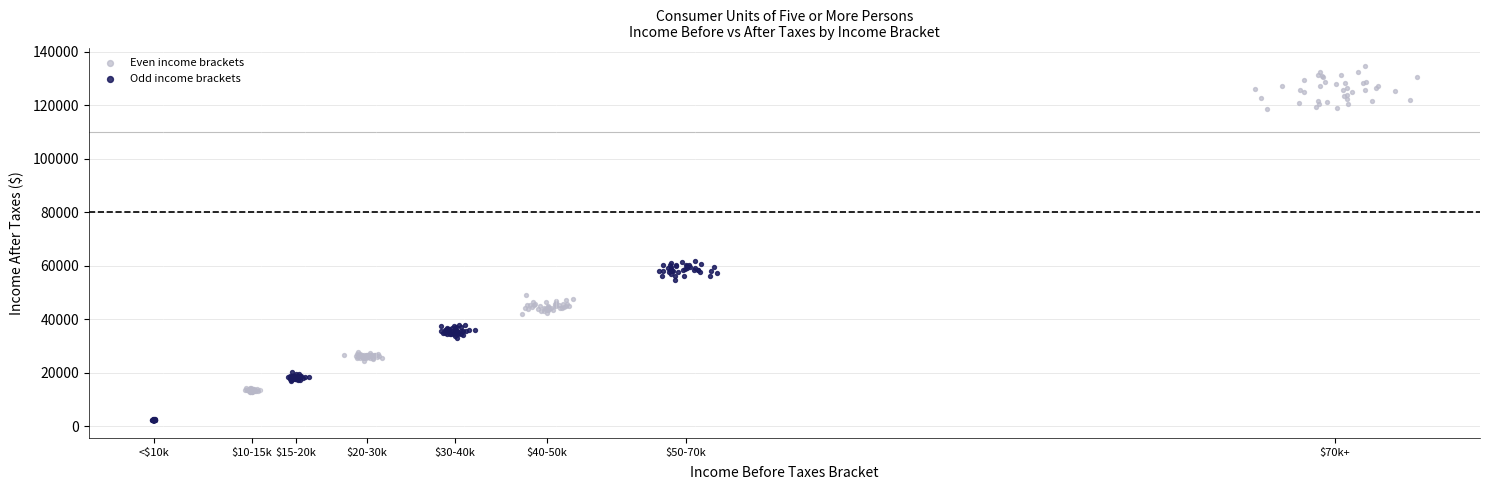

What are all the series names shown in the legend?

Even income brackets, Odd income brackets